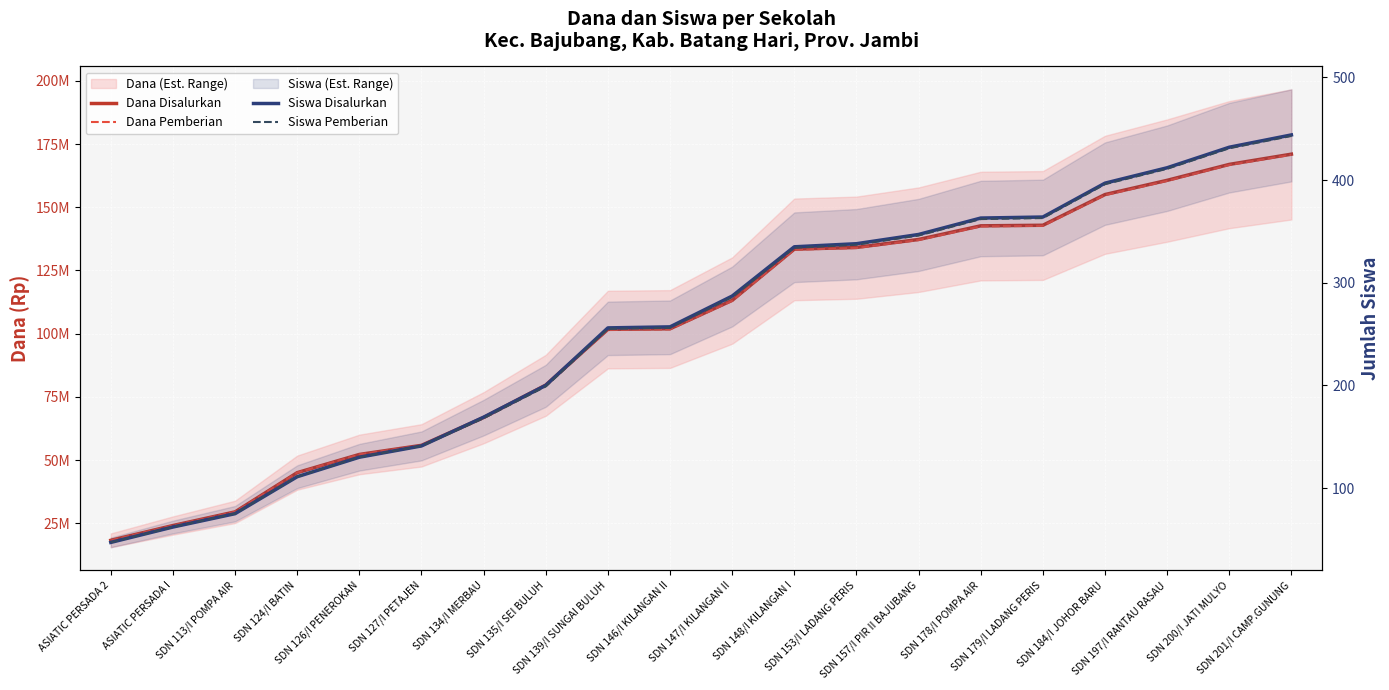

What is the difference between the second highest and second lowest values in the Dana Pemberian series?

142650000